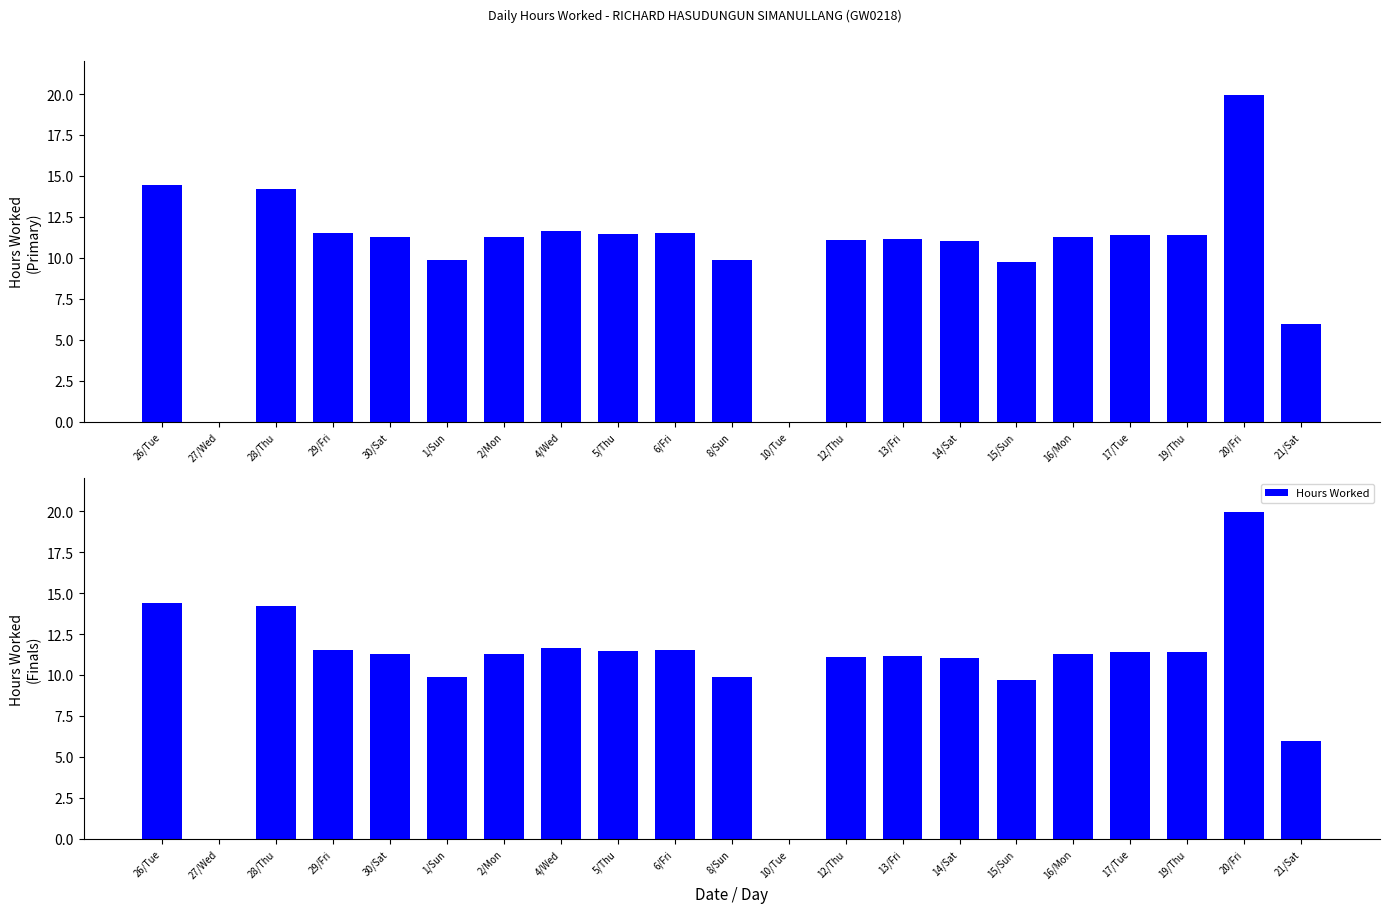

Rank the categories by value from lowest to highest.

27/Wed, 10/Tue, 21/Sat, 15/Sun, 8/Sun, 1/Sun, 14/Sat, 12/Thu, 13/Fri, 16/Mon, 30/Sat, 2/Mon, 19/Thu, 17/Tue, 5/Thu, 29/Fri, 6/Fri, 4/Wed, 28/Thu, 26/Tue, 20/Fri